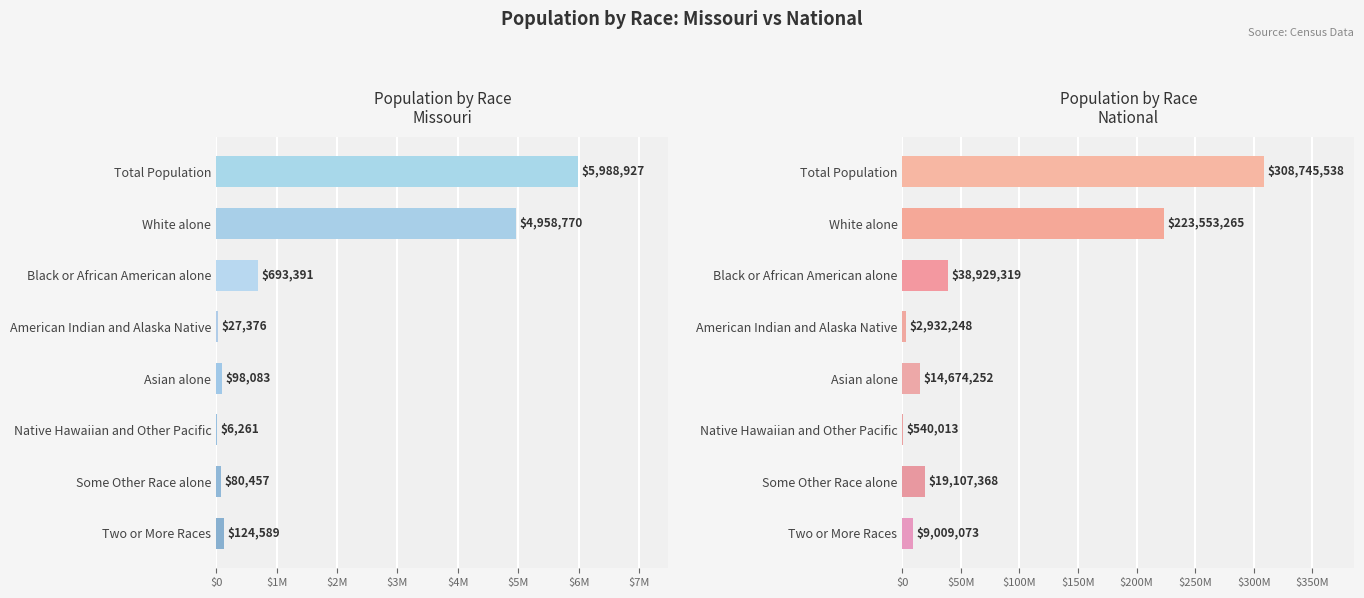

What are all the series names shown in the legend?

Missouri, National